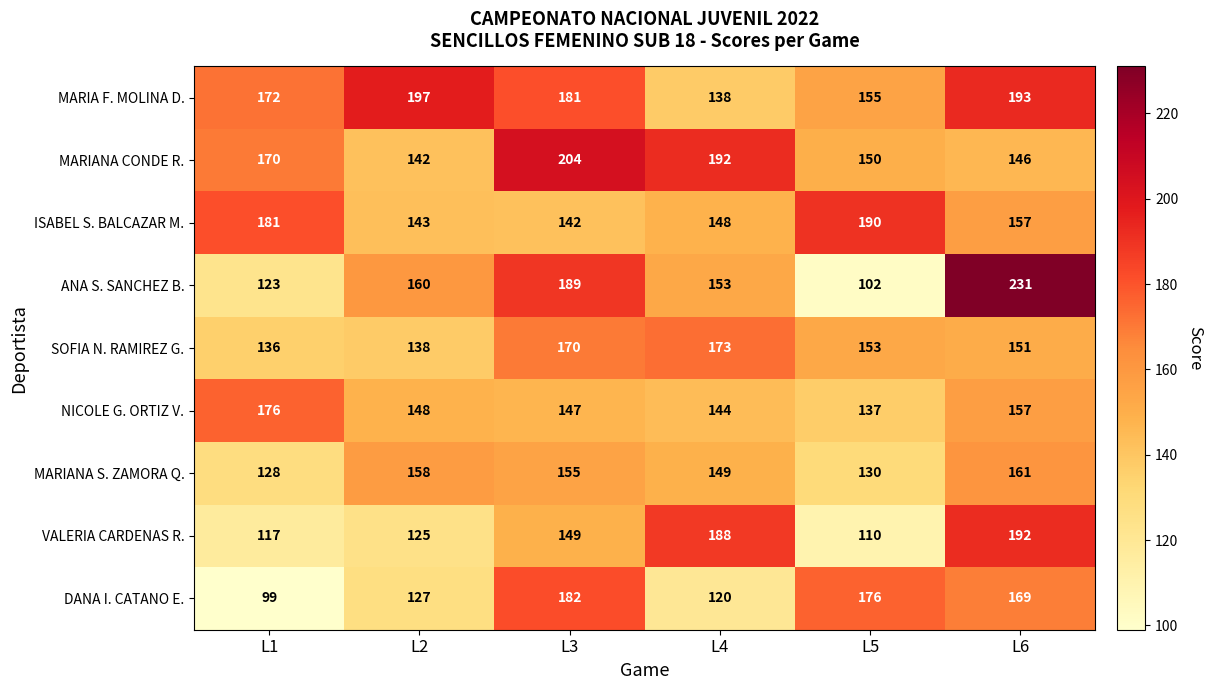

At which label does DANA I. CATANO E. reach its peak?

L3